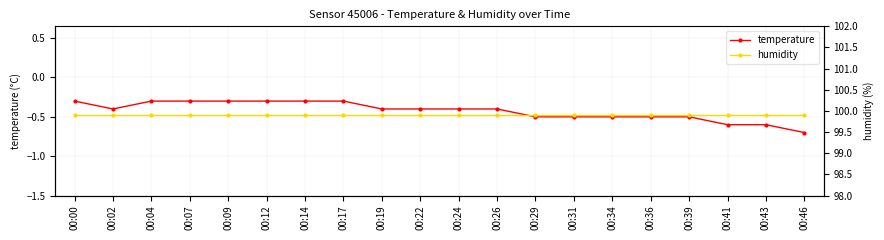

What is the highest value of the temperature series?

-0.3